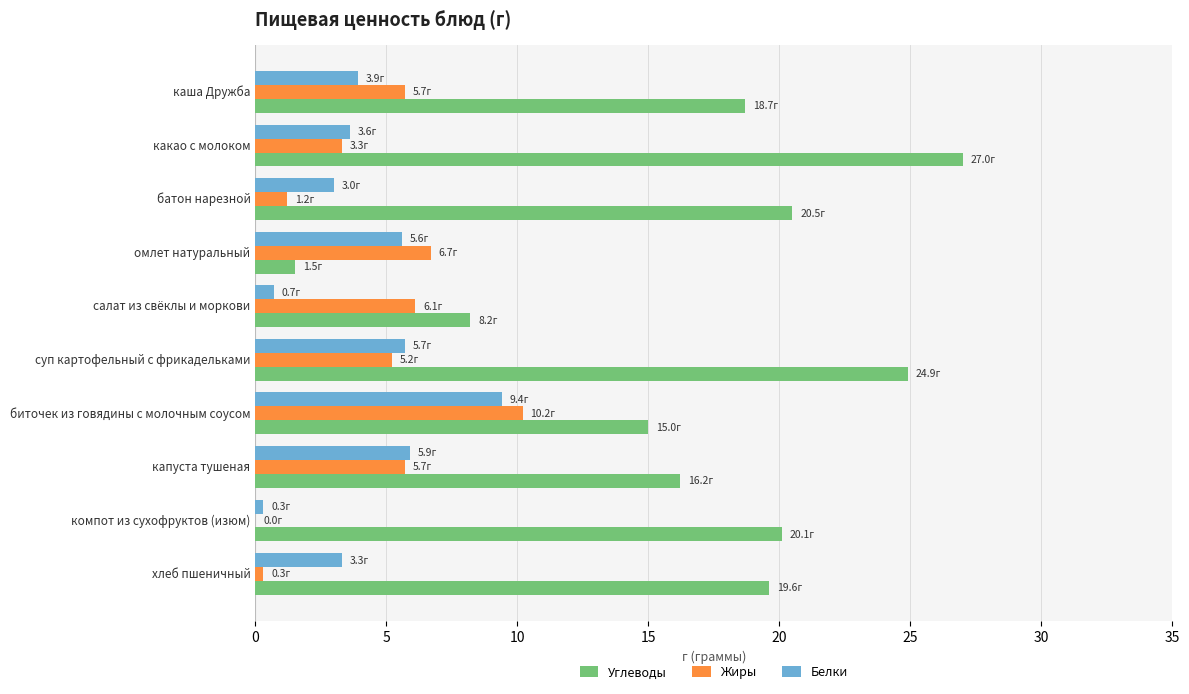

The value of Белки at биточек из говядины с молочным соусом is 9.4. True or false?

True